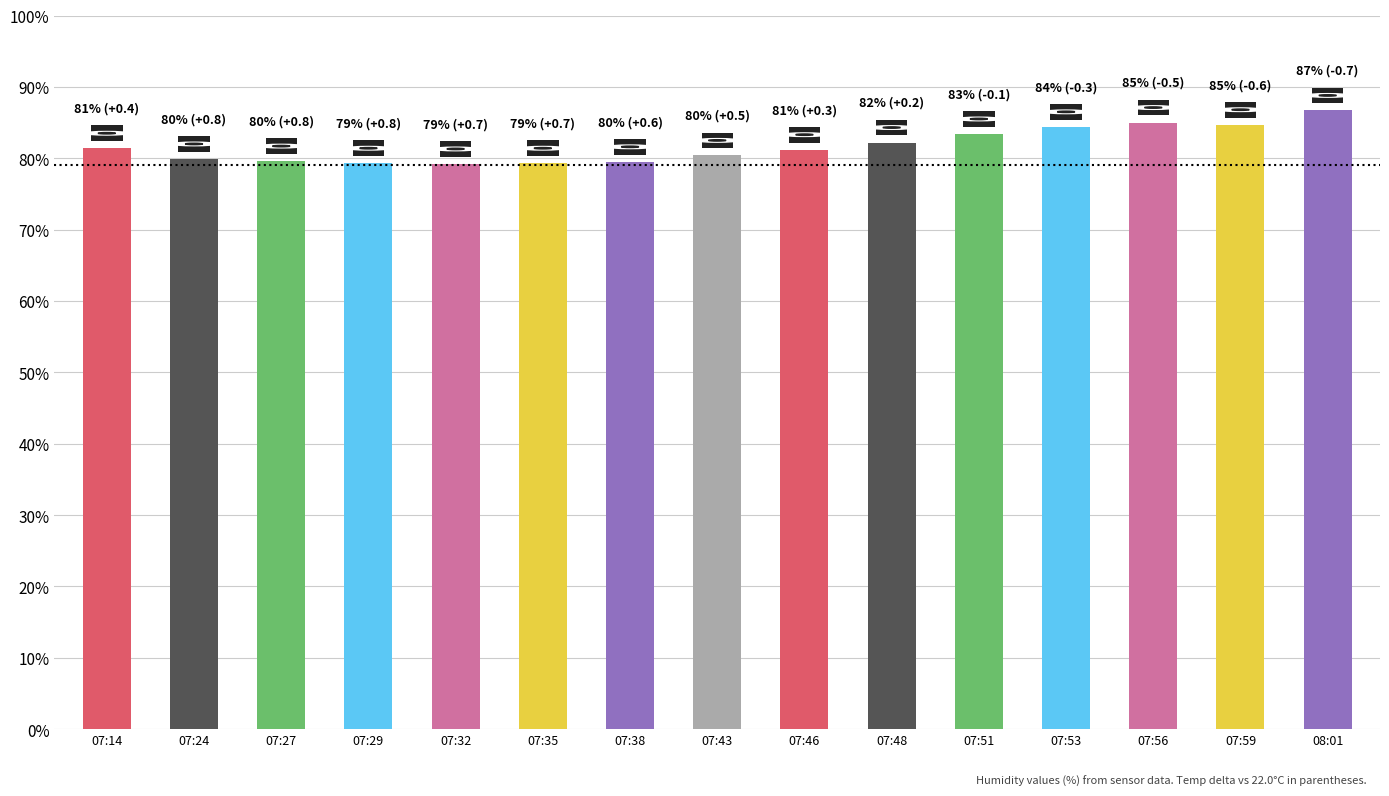

How many values are below 81?

7